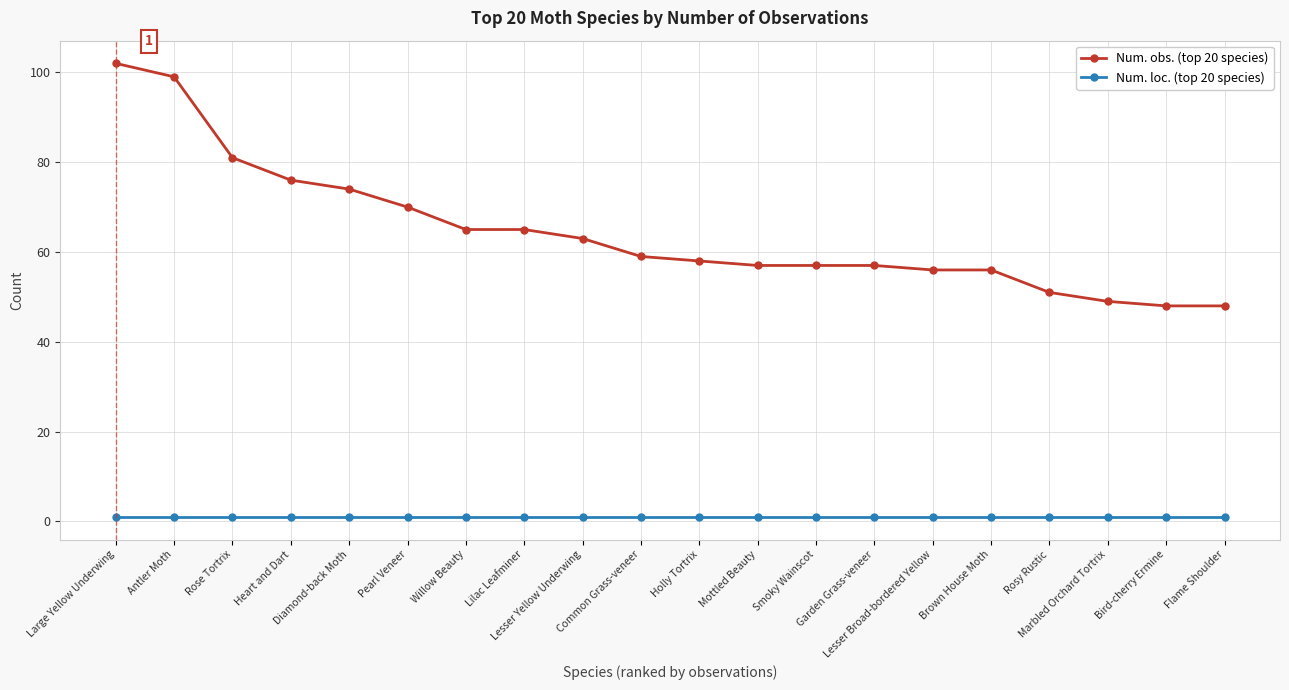

At which category is the sum across all series the highest?

Large Yellow Underwing